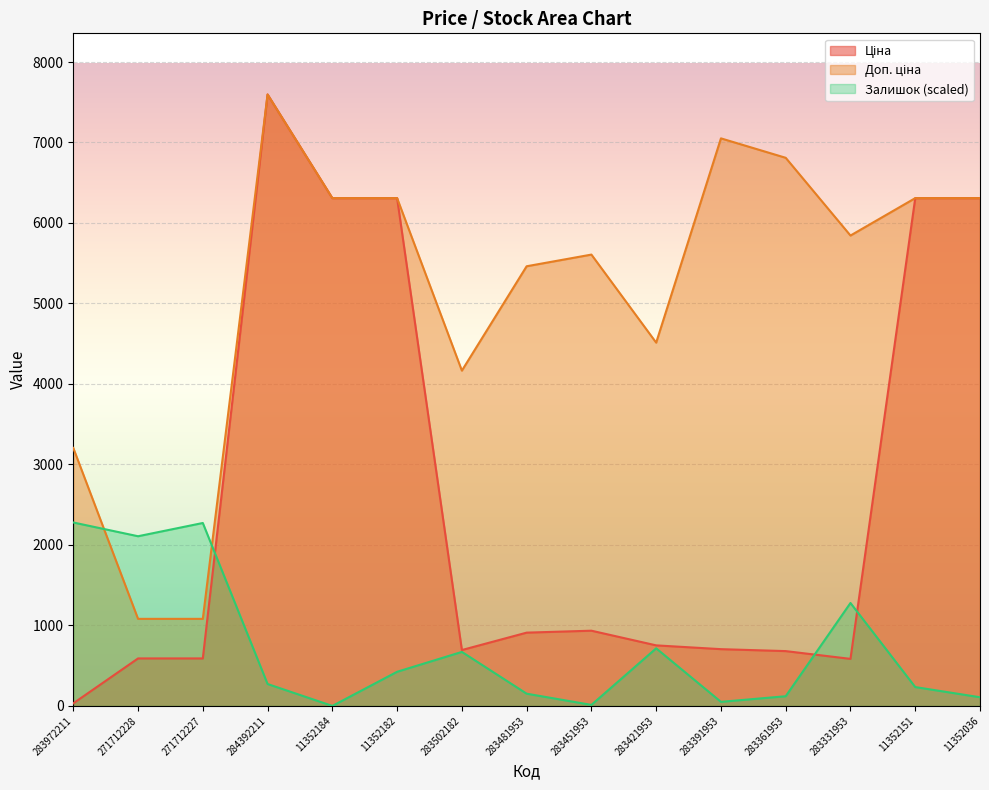

At 11352184, list the series in order from smallest to largest.

Залишок, Ціна, Доп. ціна